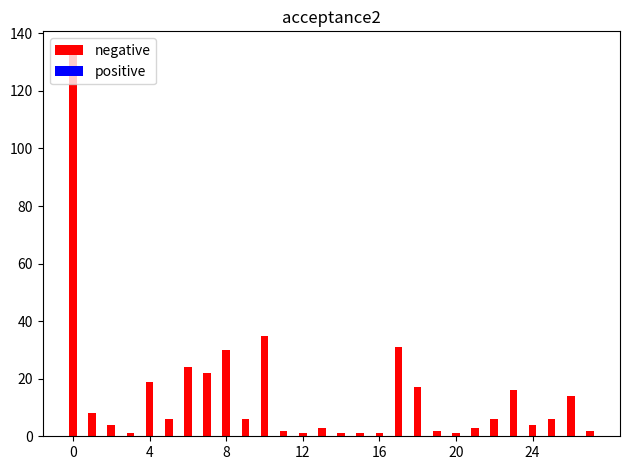

What is the maximum value shown in the chart?

134